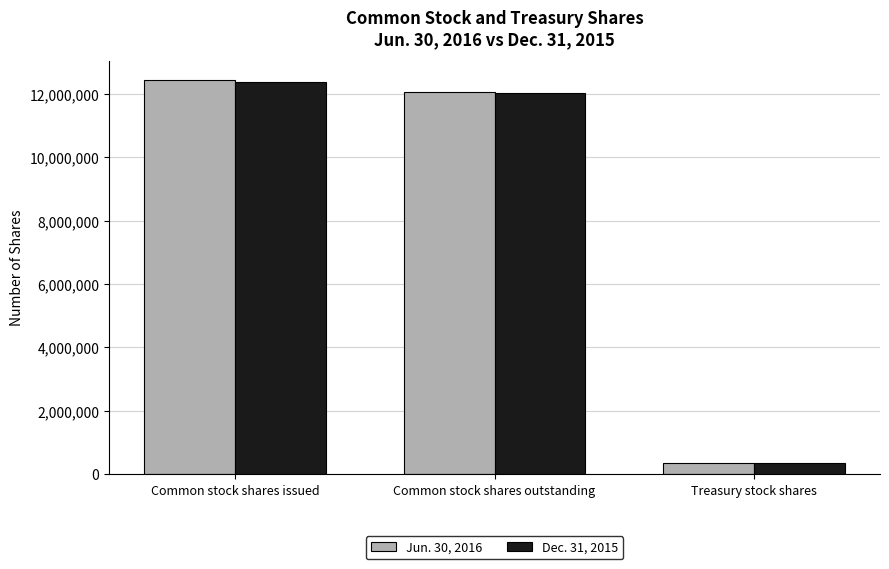

Which series has the widest spread of values?

Jun. 30, 2016